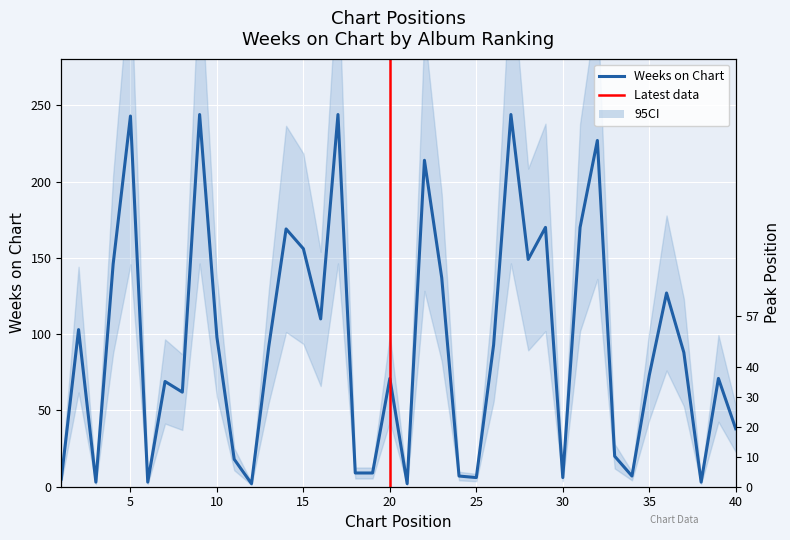

Is it true that Weeks on Chart equals 42 at 8?

False